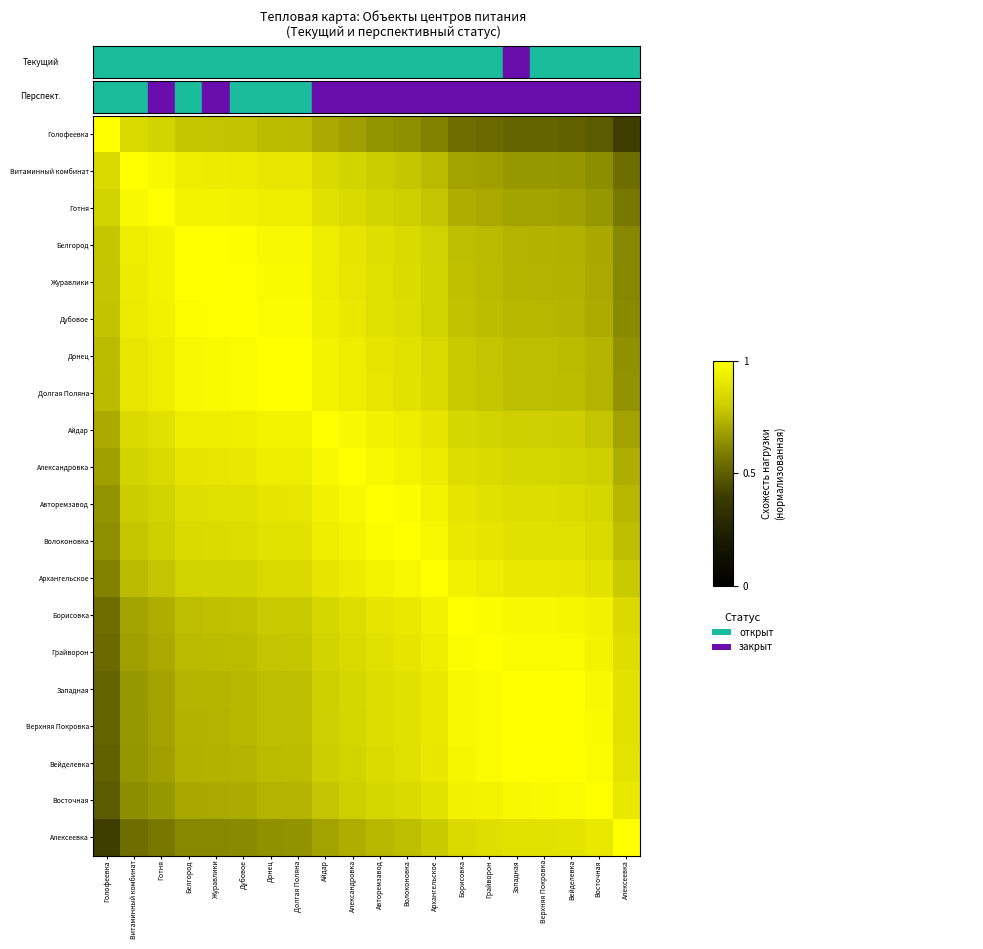

What is the difference between the highest and lowest values at Голофеевка?

0.6